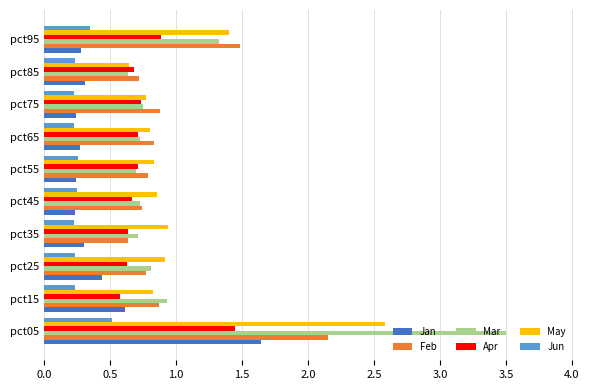

Rank the series by their maximum value, from highest to lowest.

Mar, May, Feb, Jan, Apr, Jun